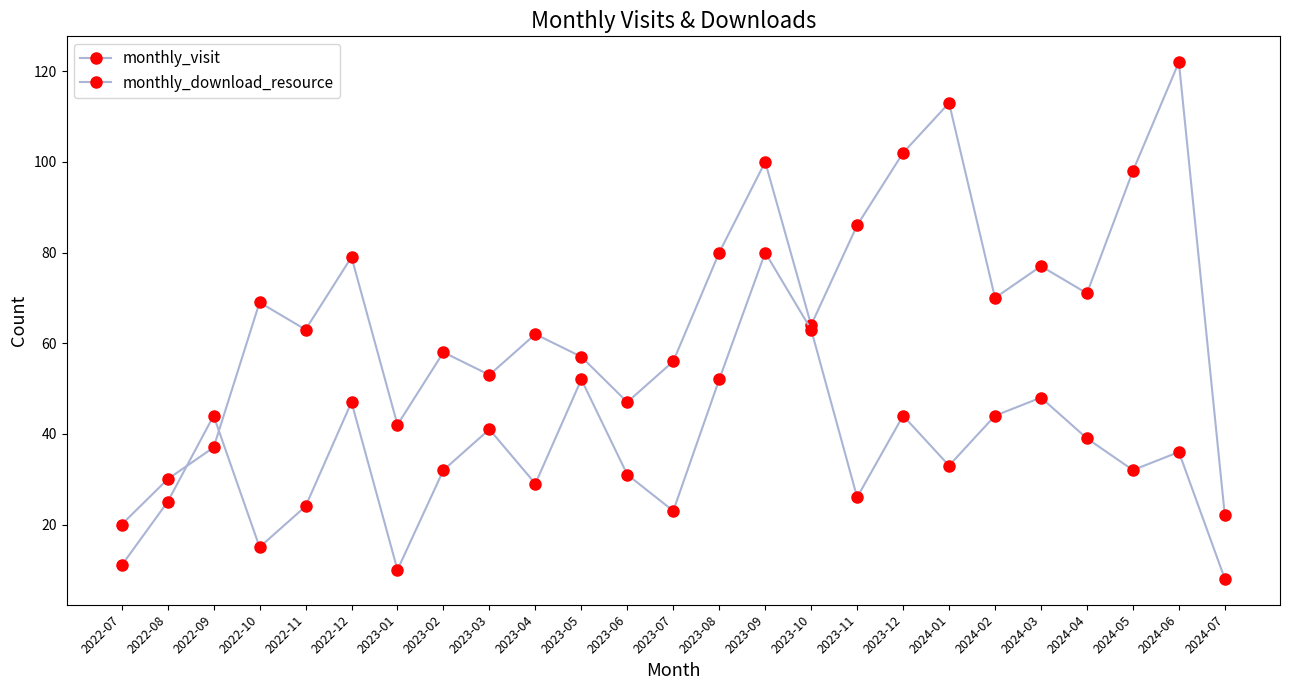

Does the chart display data point markers on the line(s)?

Yes